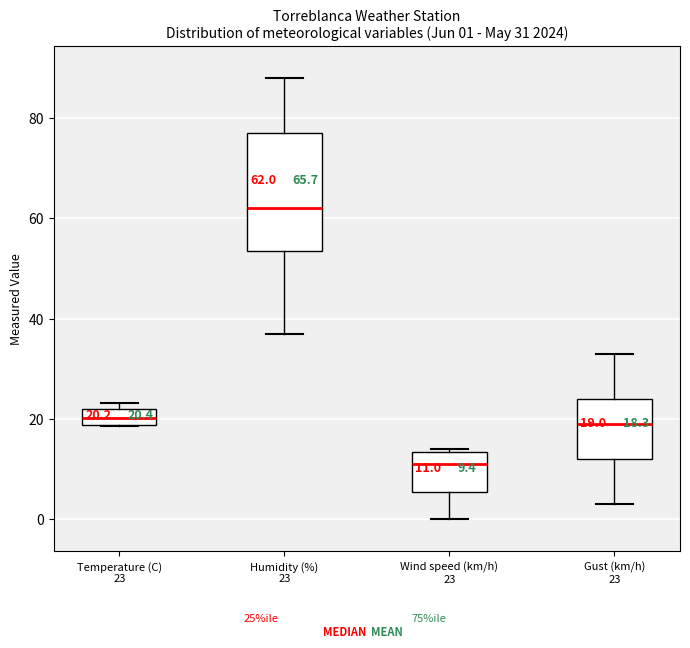

Which box has the lowest median line?

Wind speed (km/h) 23